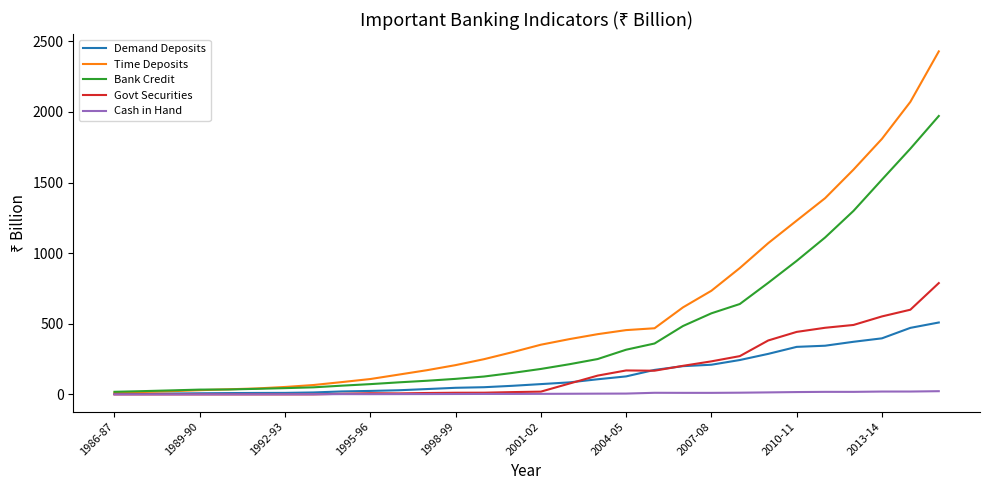

Which series has the widest spread of values?

Time Deposits